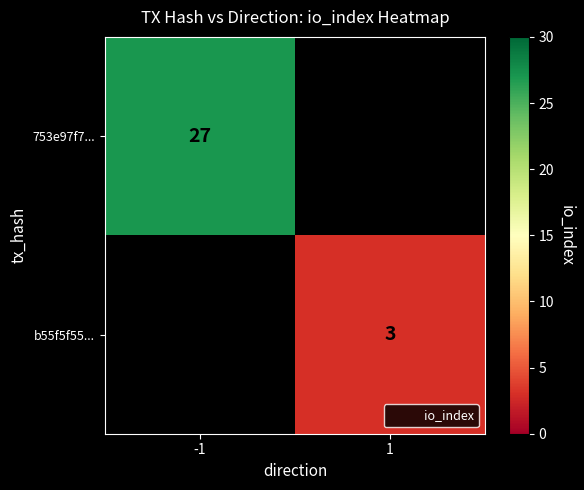

What is the greatest value displayed?

27.0